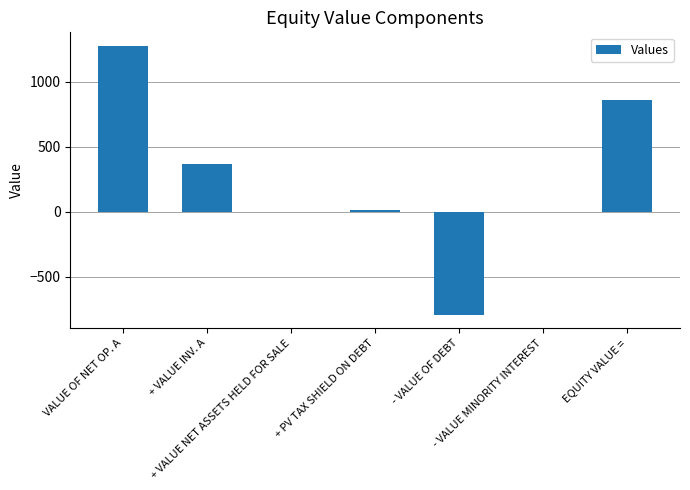

Reading left to right, extract all data points from this chart.

1277.0	365.0	0.0	9.6	-792.0	0.0	859.6